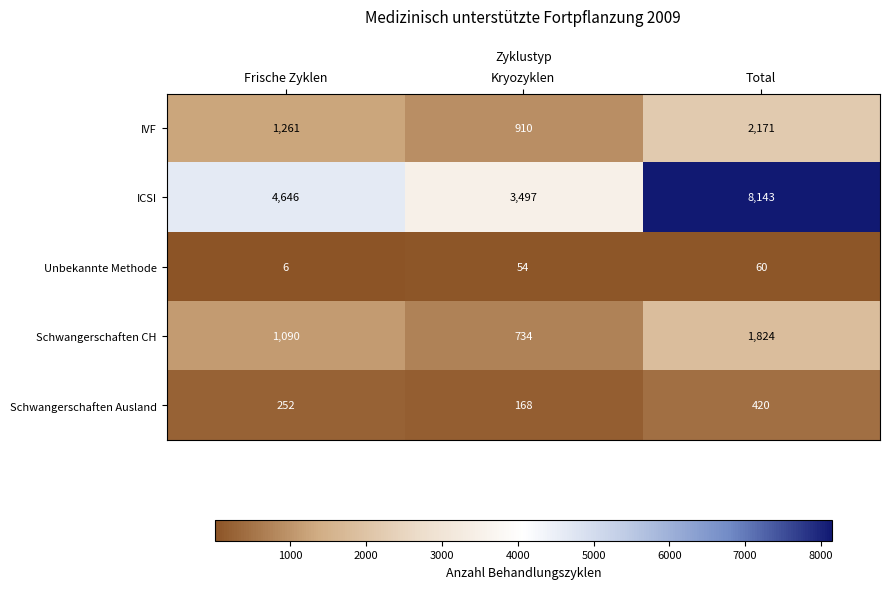

Is it true that ICSI equals 6943 at Frische Zyklen?

False